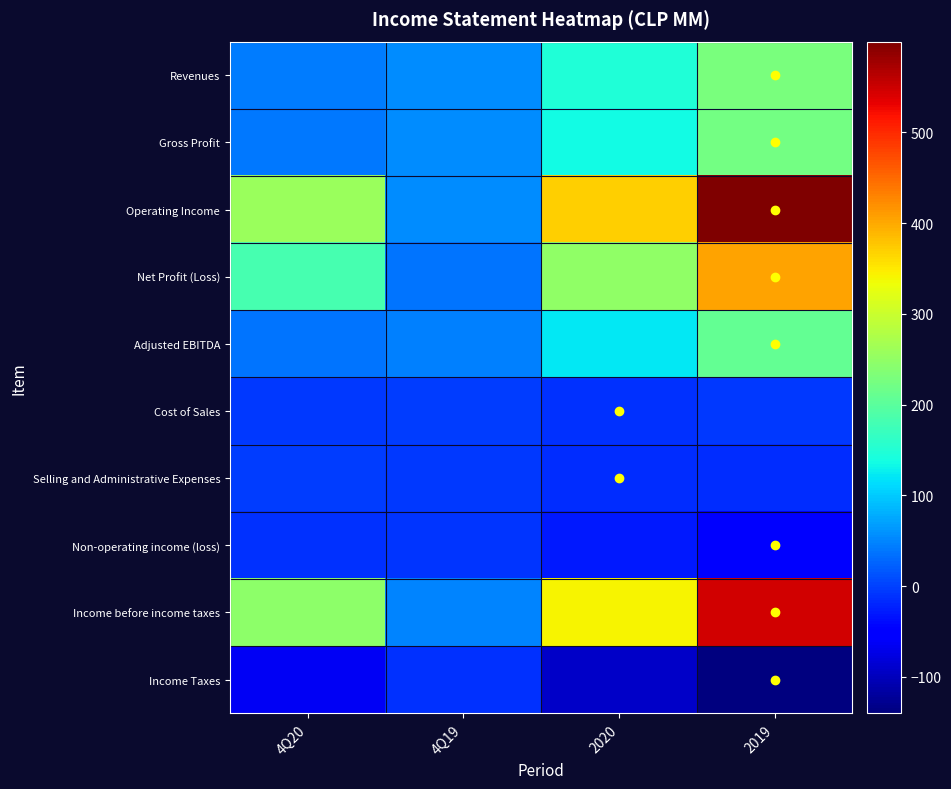

At how many categories does at least one series exceed 372?

1